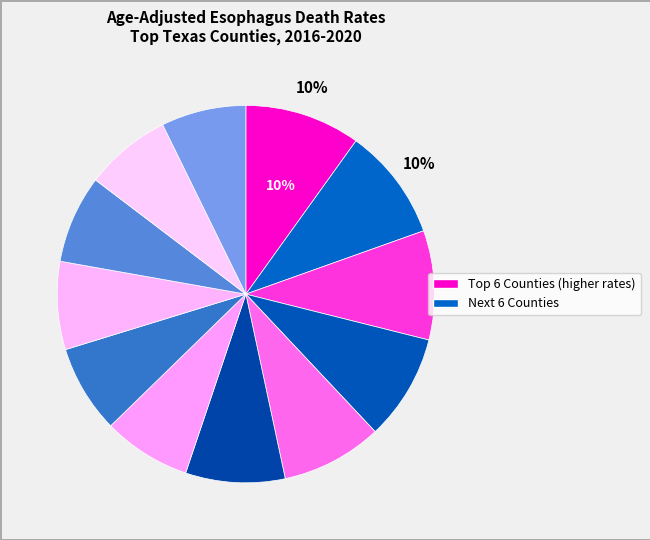

Count the number of slices in the pie.

12